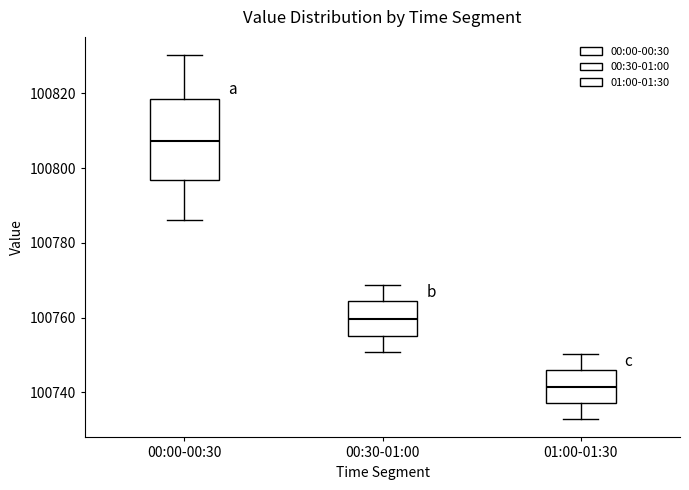

Reading left to right, read every box against the y-axis: the position of its median line, the range the box covers, and the ends of its whiskers. The values are not printed on the chart, so give them approximately, as read against the axis.

00:00-00:30: median 100808, box 100796 to 100818, whiskers 100786 to 100830
00:30-01:00: median 100760, box 100756 to 100764, whiskers 100750 to 100768
01:00-01:30: median 100742, box 100738 to 100746, whiskers 100732 to 100750